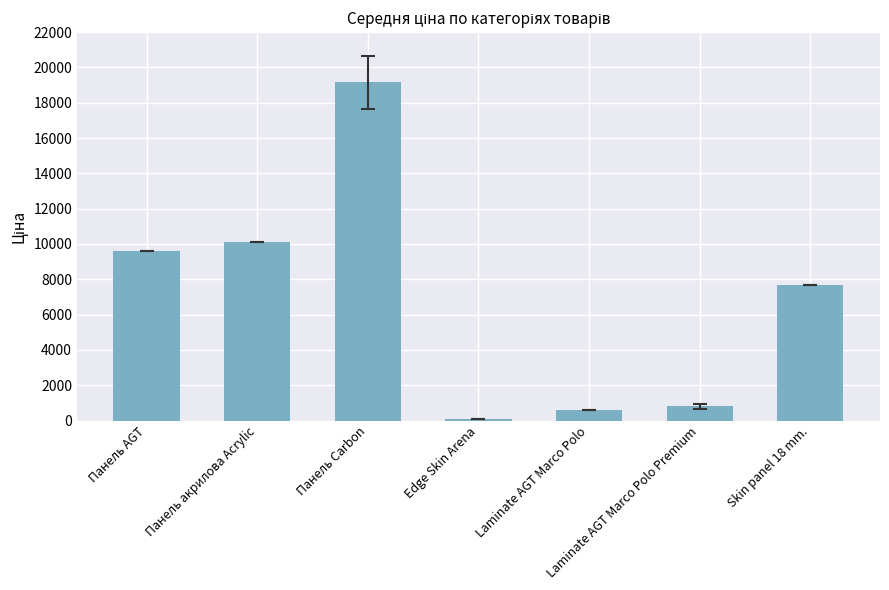

What is the minimum value shown in the chart?

115.4